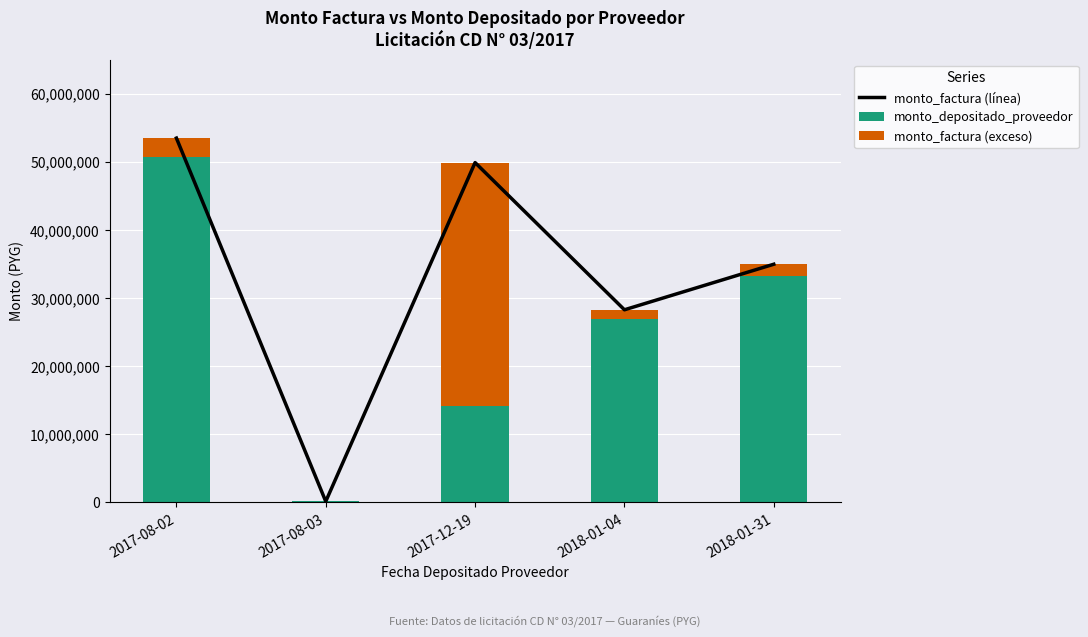

What is the maximum value for monto_depositado_proveedor?

50707408